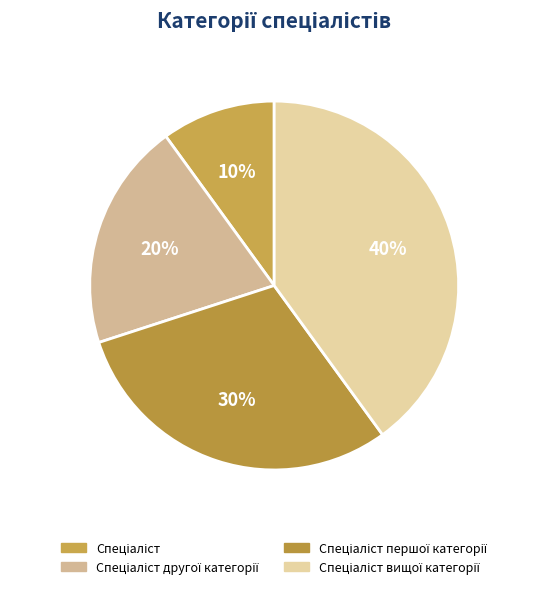

Count the number of slices in the pie.

4